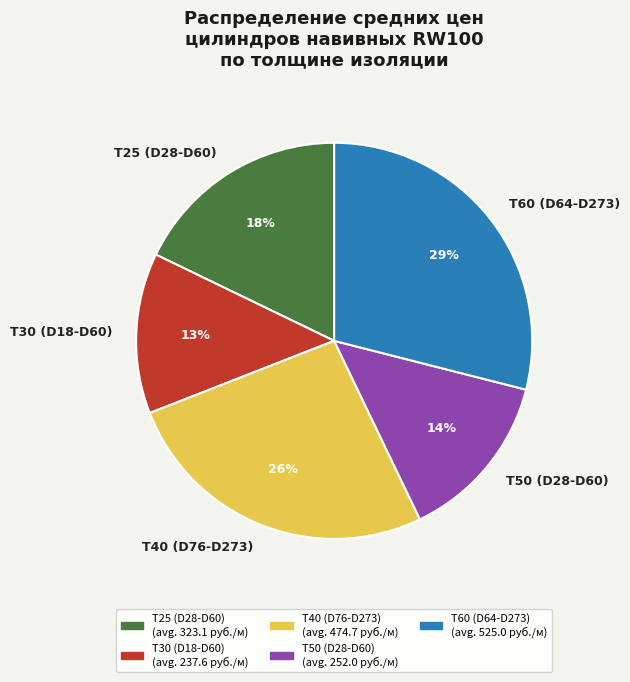

Is it true that T25 (D28-D60) is 18% of the pie?

True